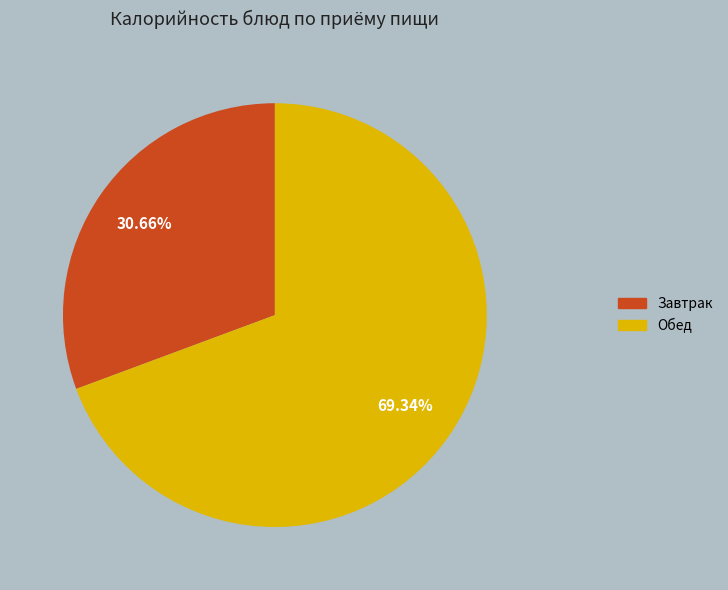

How many segments does this pie chart have?

2